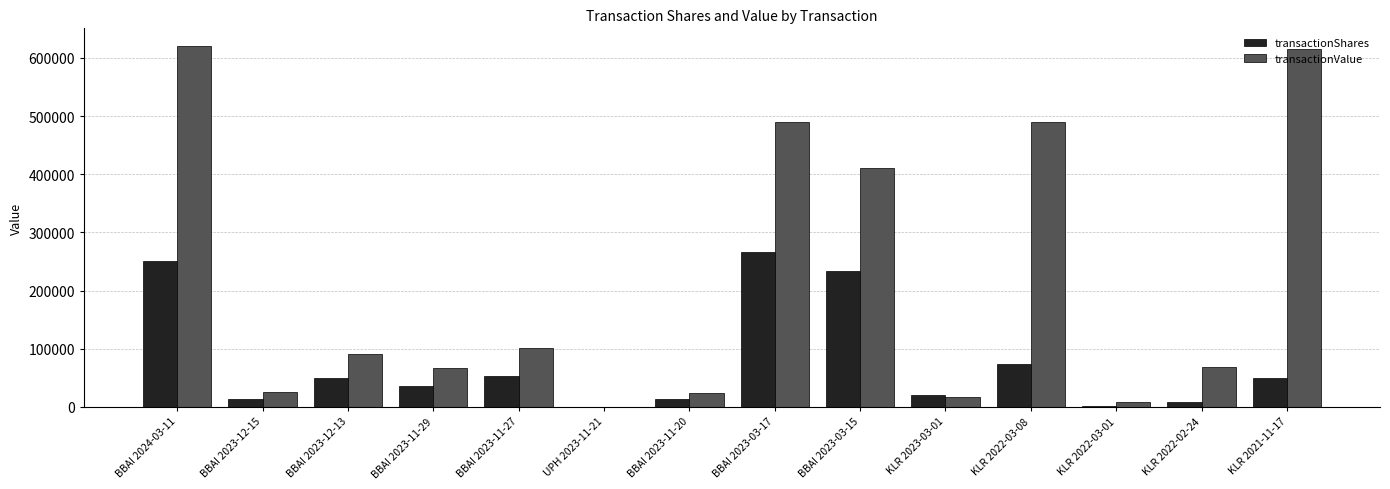

Which category has the highest value in the transactionShares series?

BBAI 2023-03-17